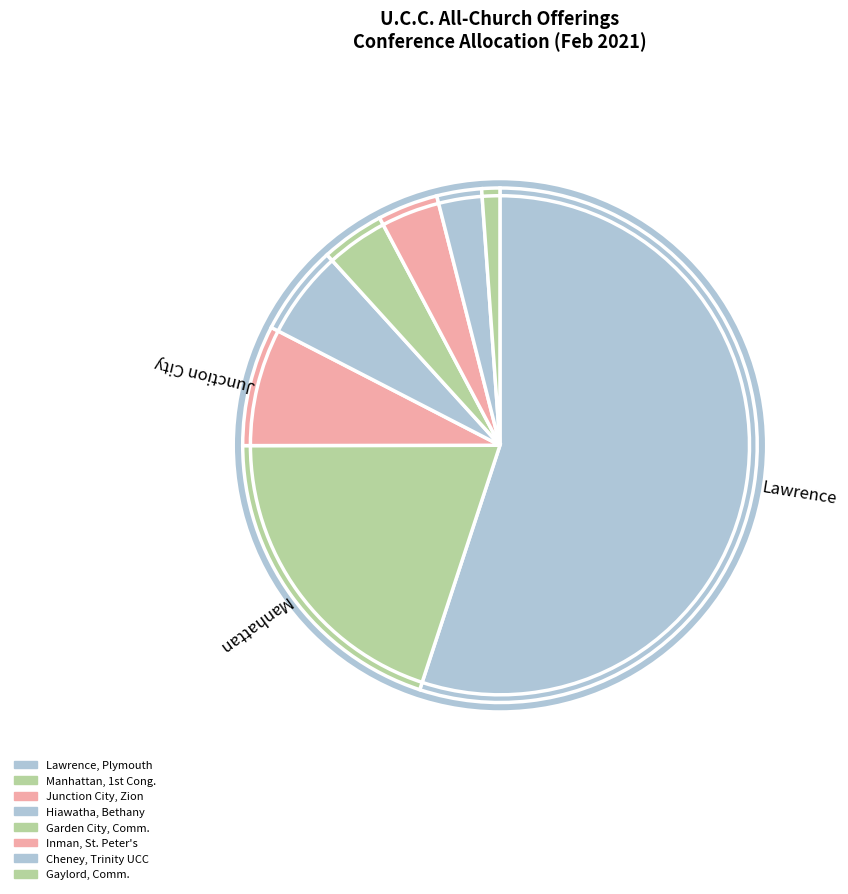

Is there any slice that represents more than half of the pie?

Yes